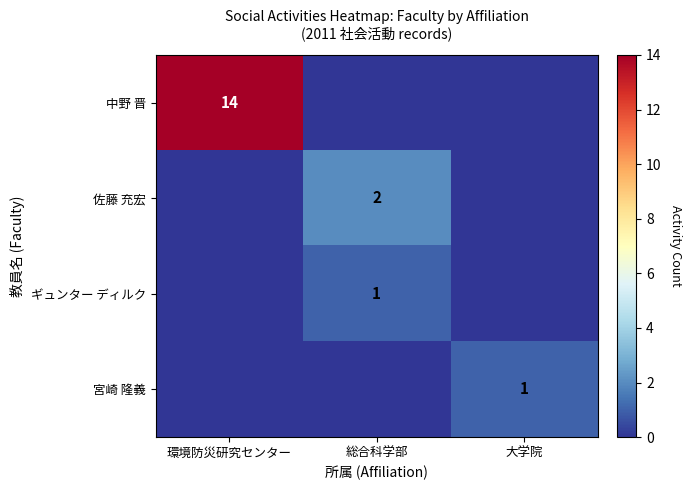

The 宮崎 隆義 series shows 1 at 大学院. True or false?

True